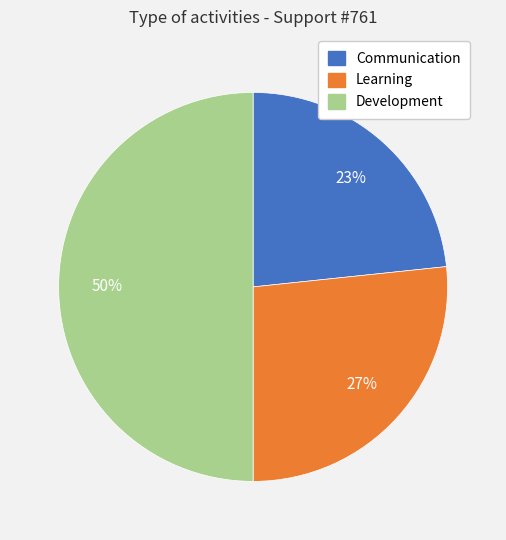

Is it true that Development is 35% of the pie?

False